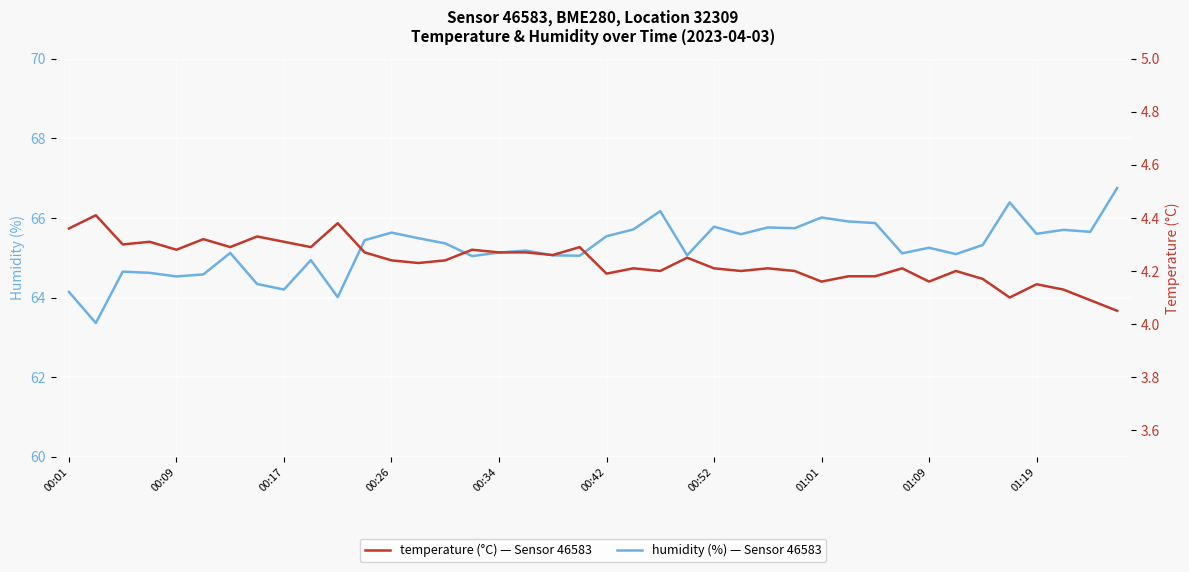

What is the difference between the second highest and minimum values in the humidity series?

3.0